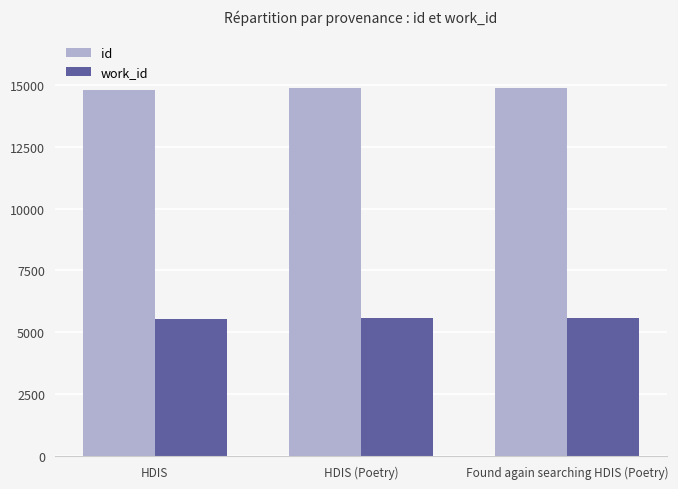

Which series has the largest total across all categories?

id